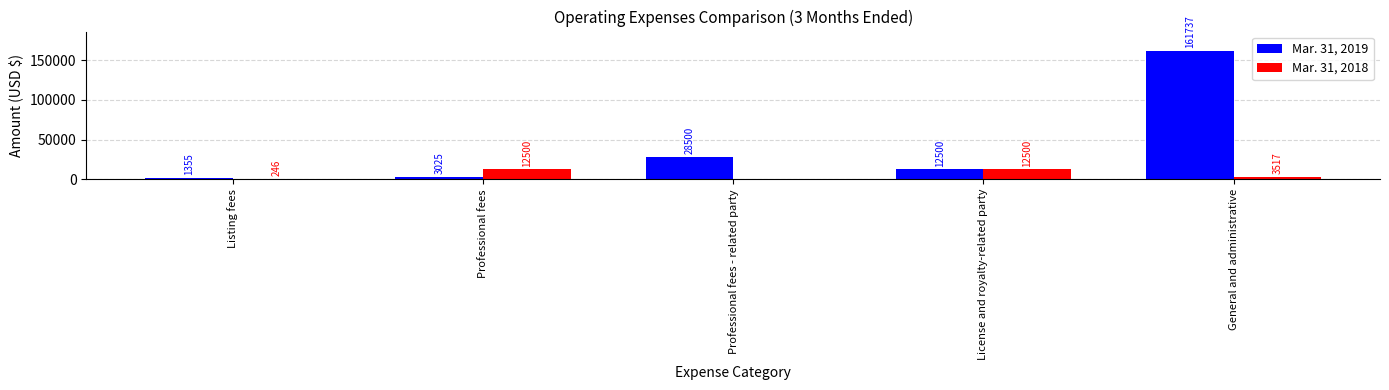

What is the approximate value of Mar. 31, 2018 at General and administrative?

3517